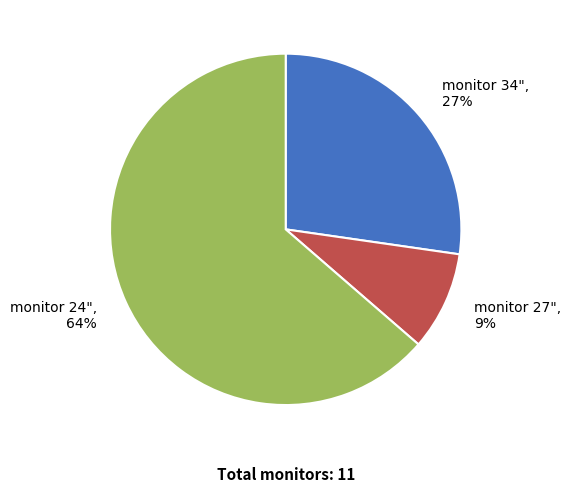

True or false: monitor 24" accounts for 64% of the total.

True